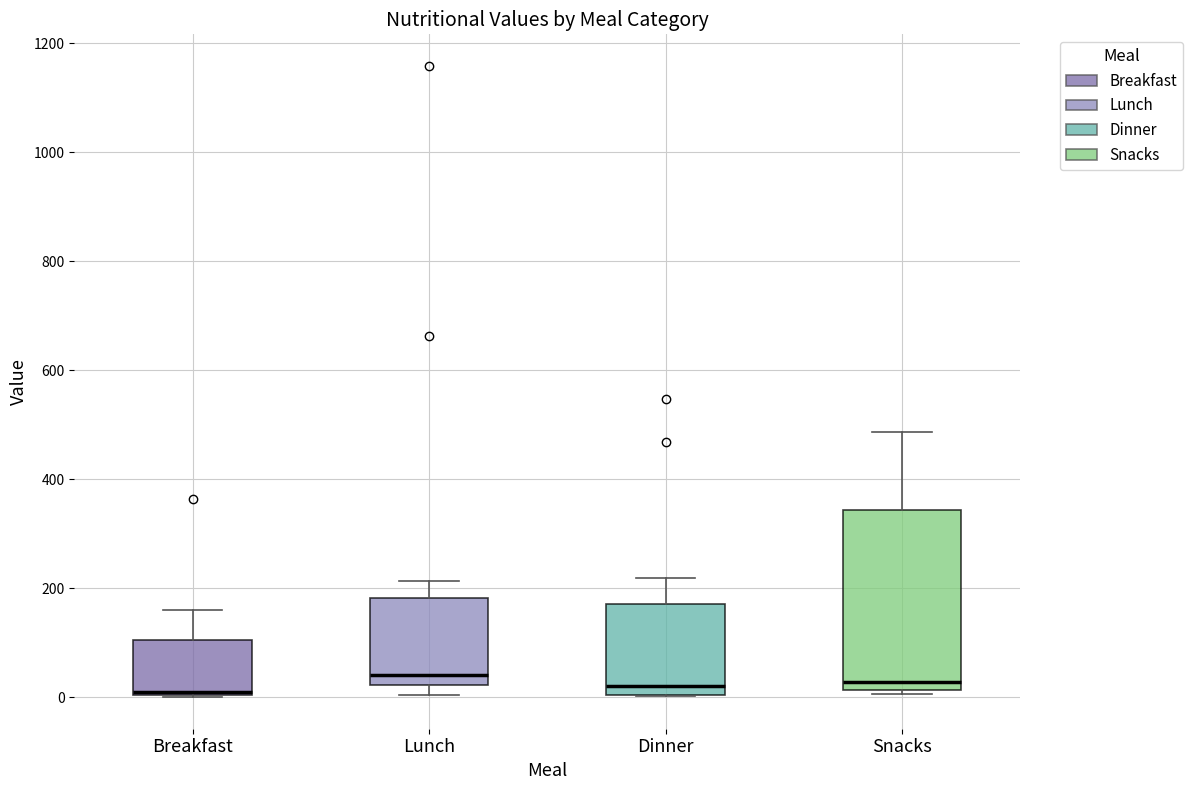

Reading left to right, transcribe this box plot: for each box, give where its median line is, the range the box spans, and where its two whiskers end, as read against the y-axis. The values are not printed on the chart, so give them approximately, as read against the axis.

Breakfast: median 0, box 0 to 100, whiskers 0 to 160
Lunch: median 40, box 20 to 180, whiskers 0 to 220
Dinner: median 20, box 0 to 180, whiskers 0 to 220
Snacks: median 20 (just above the box's lower edge), box 20 to 340, whiskers 0 to 480